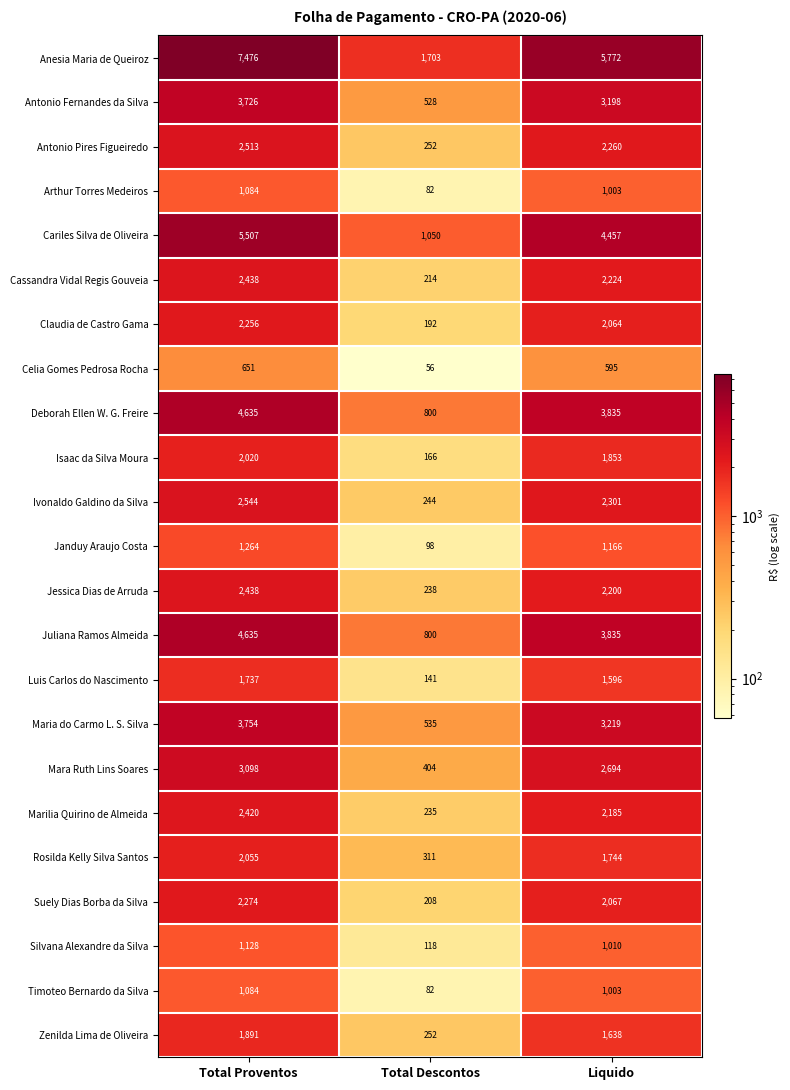

True or false: Juliana Ramos Almeida has a value of 800 at Total Descontos.

True